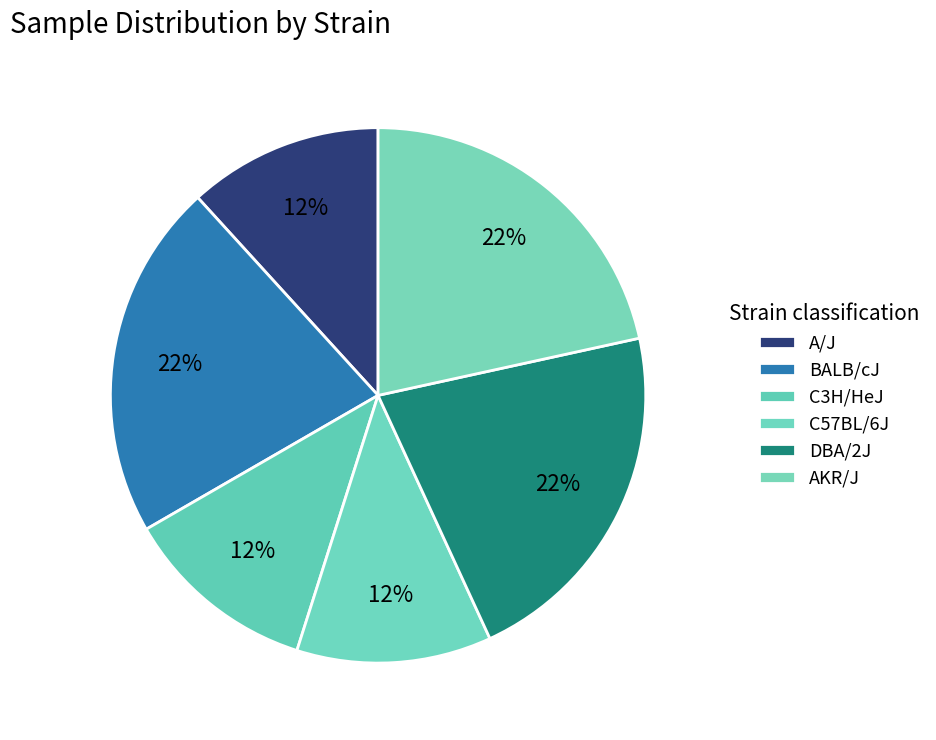

To the nearest percent, what is the combined percentage of C3H/HeJ and AKR/J?

33%